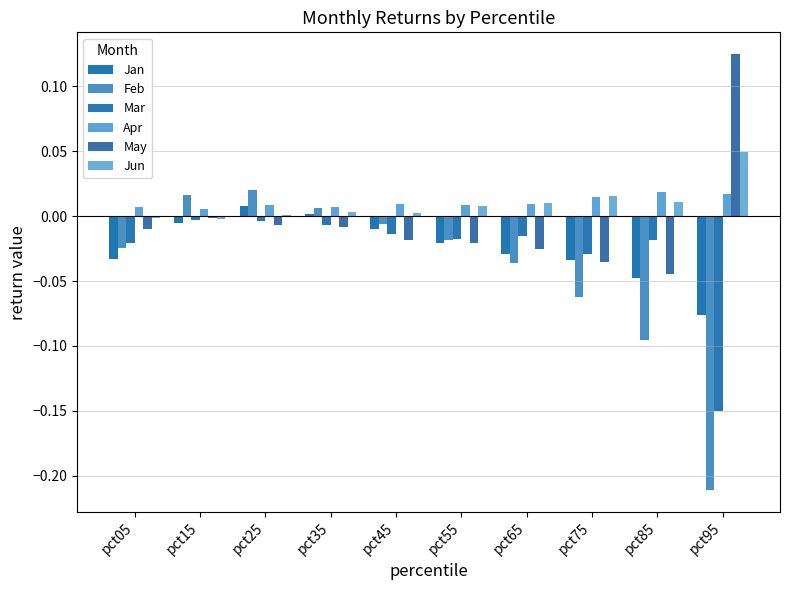

How many values in May are above zero?

1